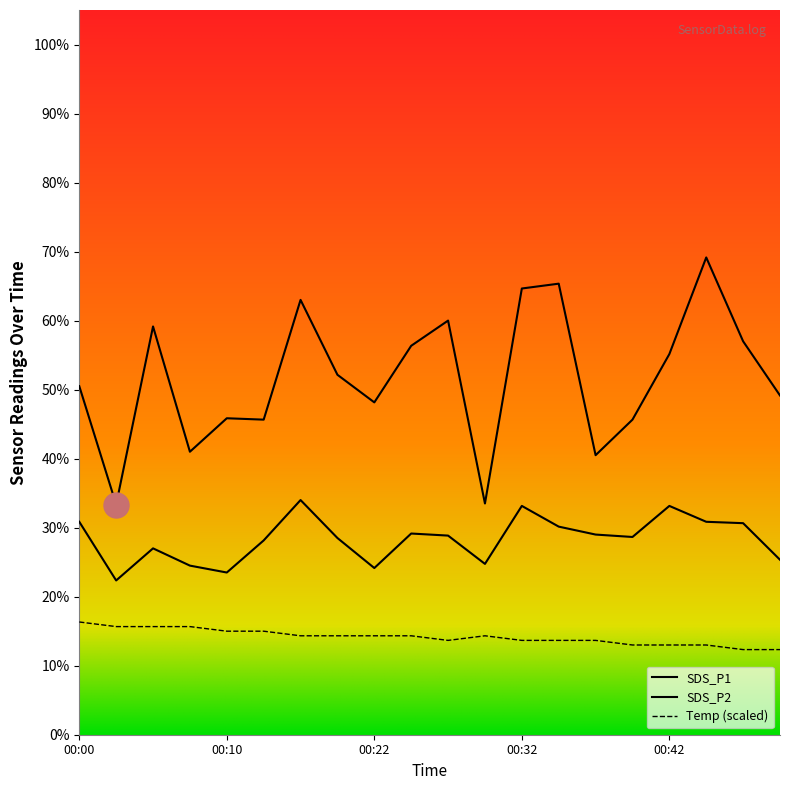

What is the minimum value for Temp?

12.3